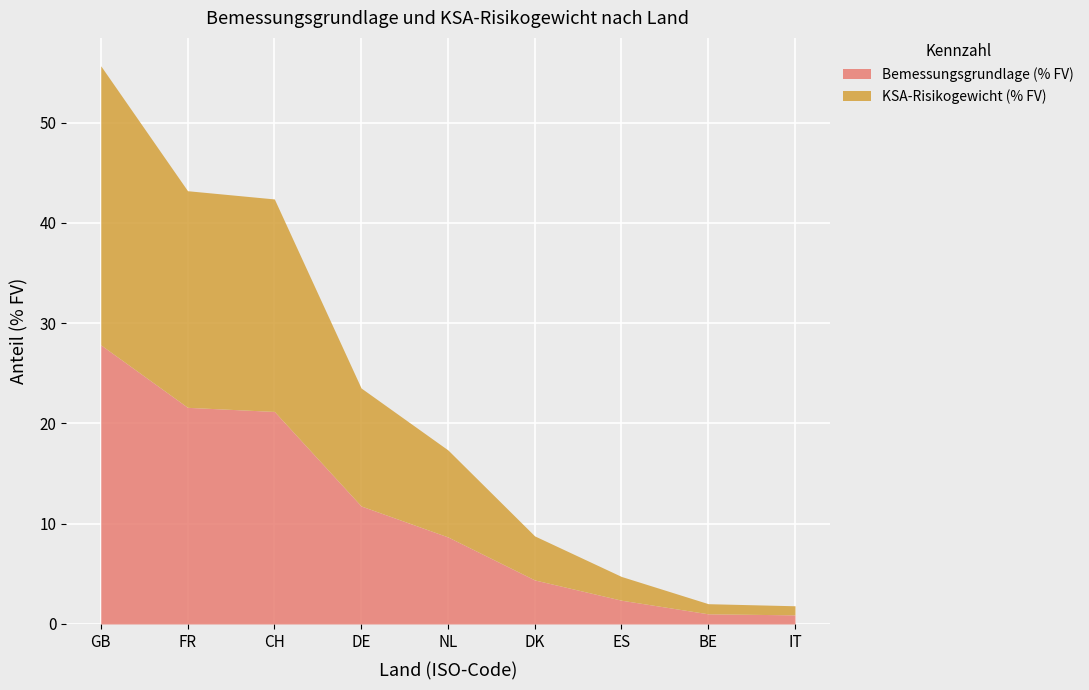

What is the approximate value of Bemessungsgrundlage (% FV) at NL?

8.7